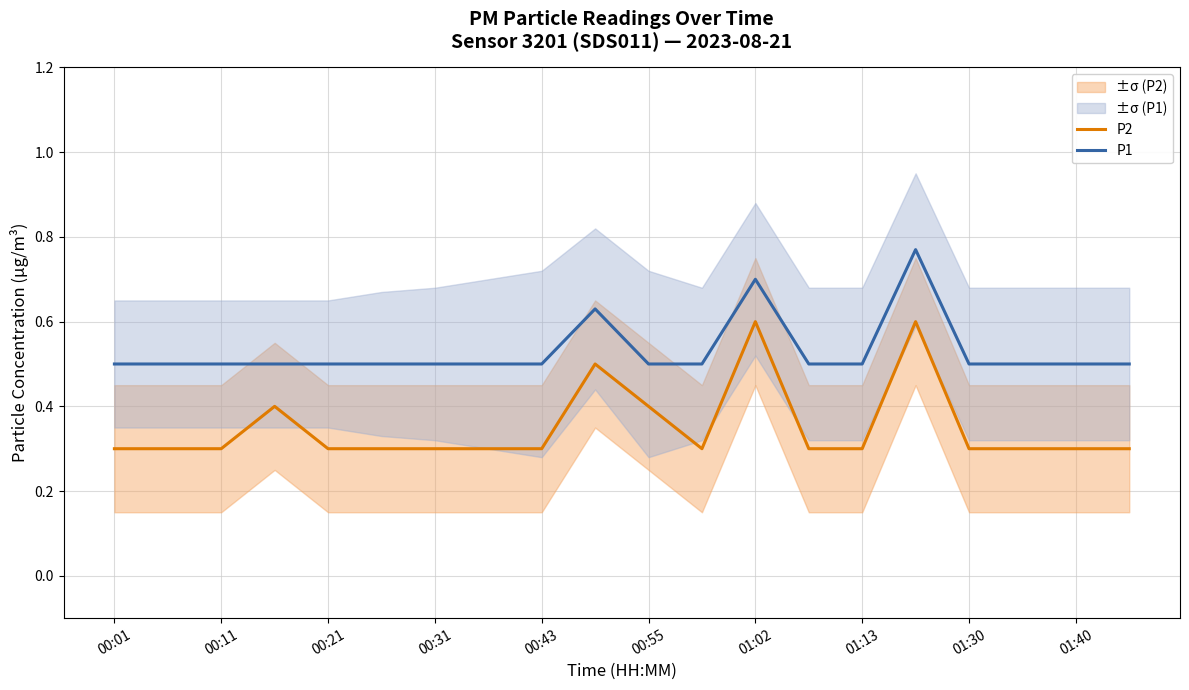

At which label does P2 reach its minimum?

00:01